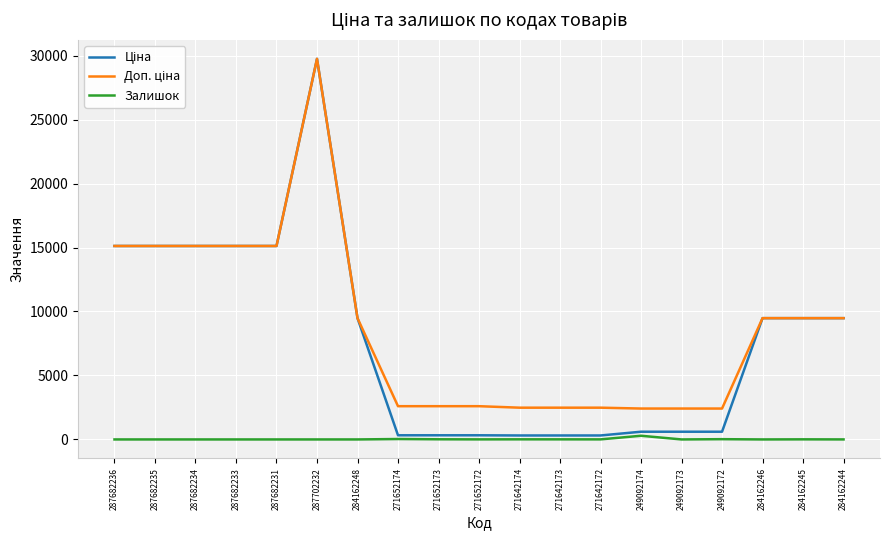

How many lines are shown in the chart?

3